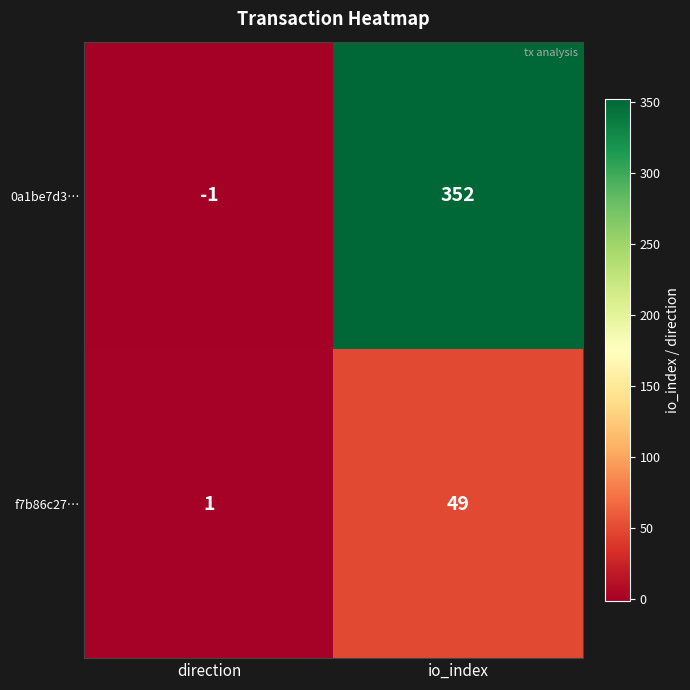

What is the spread (max minus min) of values at direction?

2